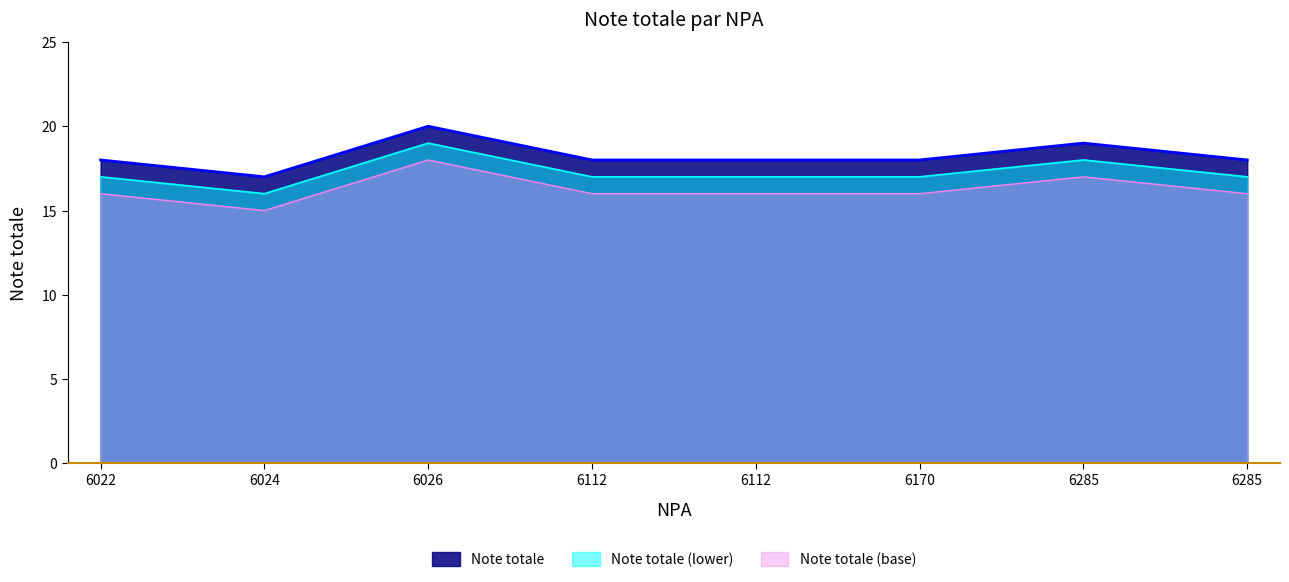

List the labels in order of value, largest first.

6026, 6285, 6285, 6170, 6112, 6112, 6022, 6024